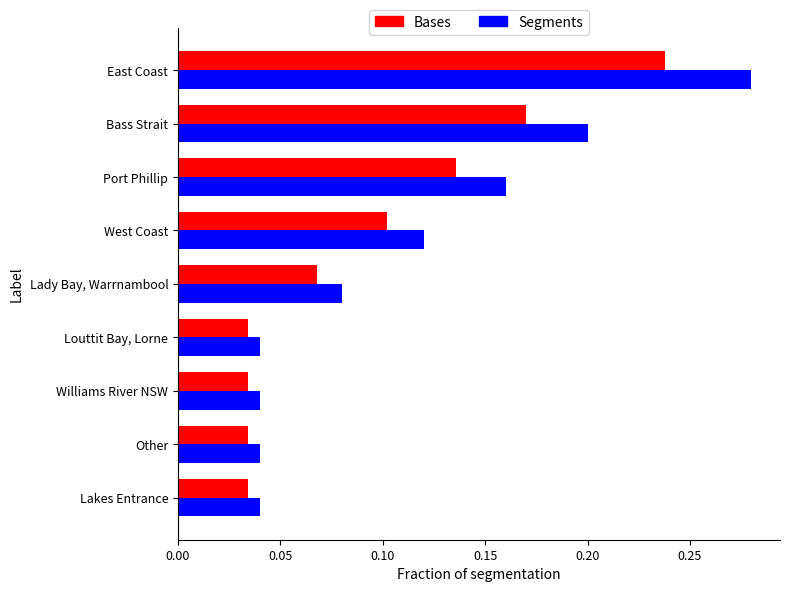

How many Bases values are between 0 and 1?

9